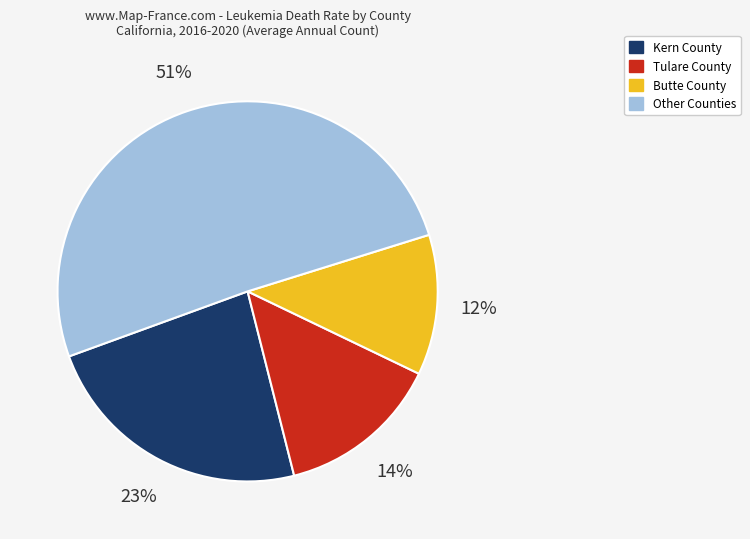

Is there a majority slice in this chart?

Yes